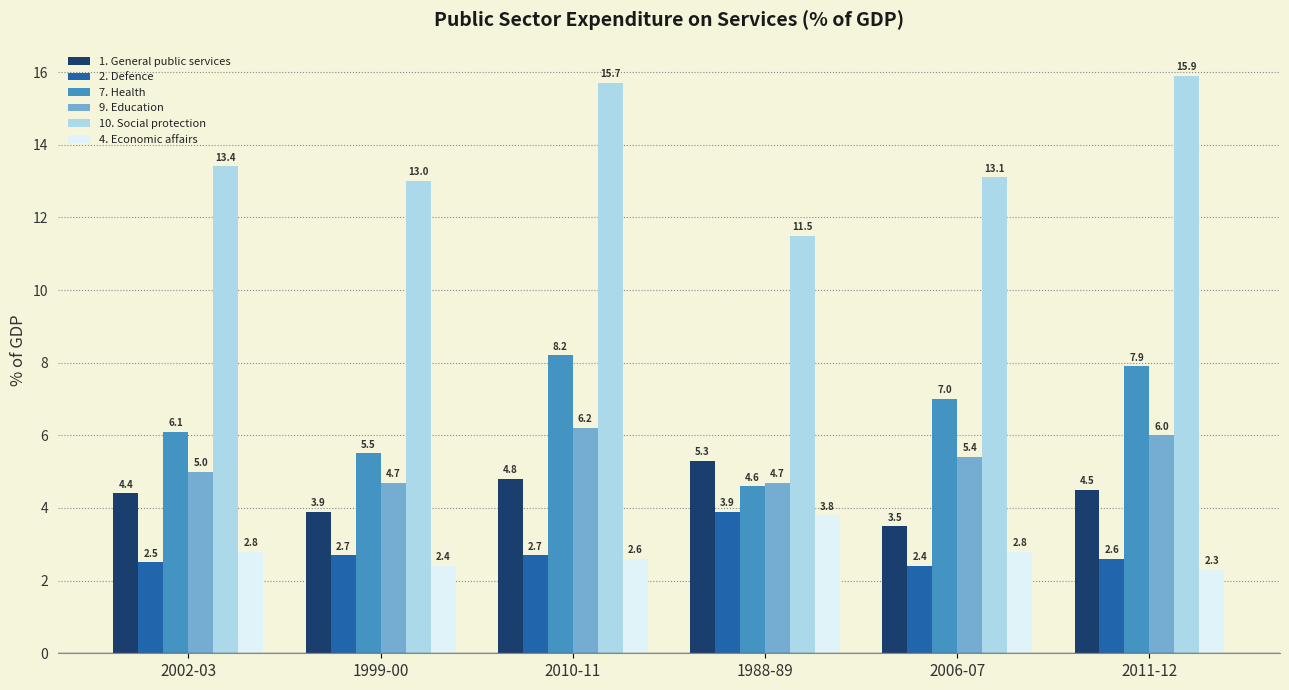

What is the total value across all series at 1988-89?

33.8